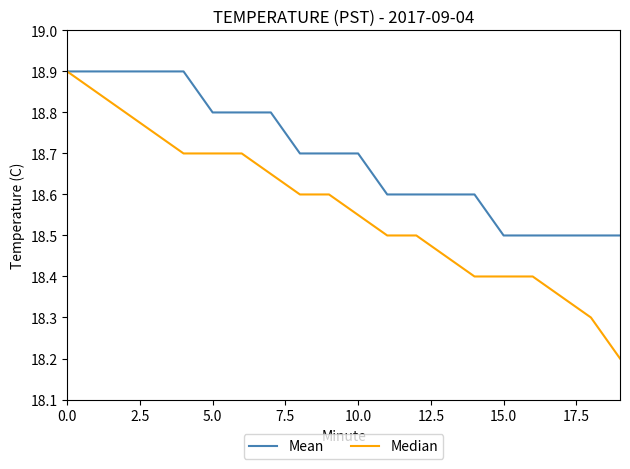

What is the minimum value shown in the chart?

18.2